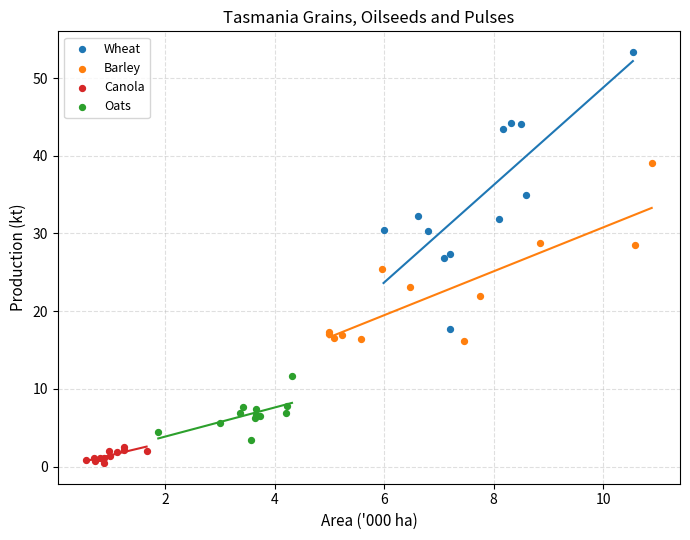

Which series has the widest spread of Y values?

Wheat